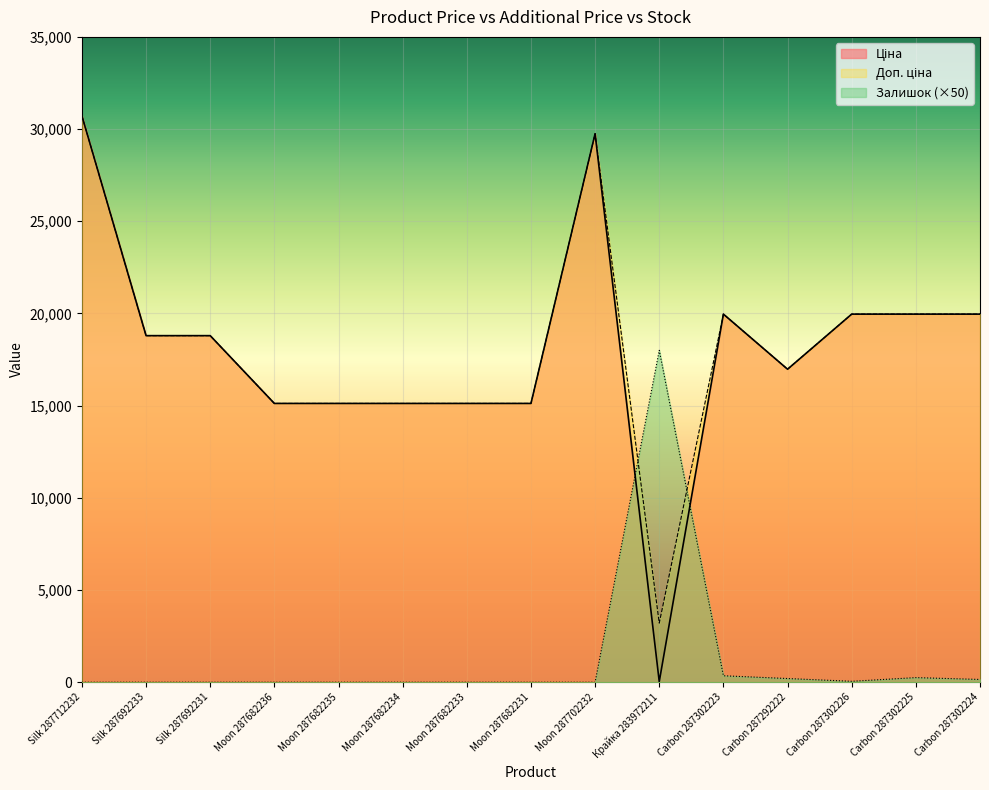

Where does the Доп. ціна series first go above 18796?

Silk 287712232